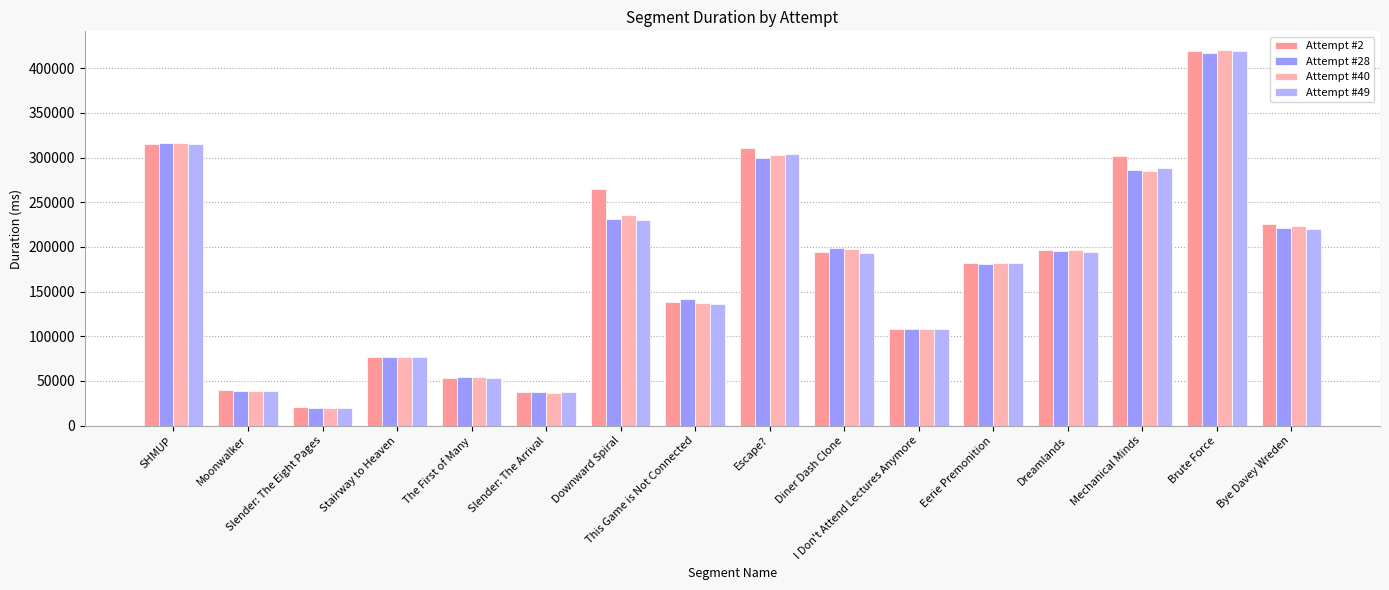

What is the average value of the Attempt #40 series?

176980